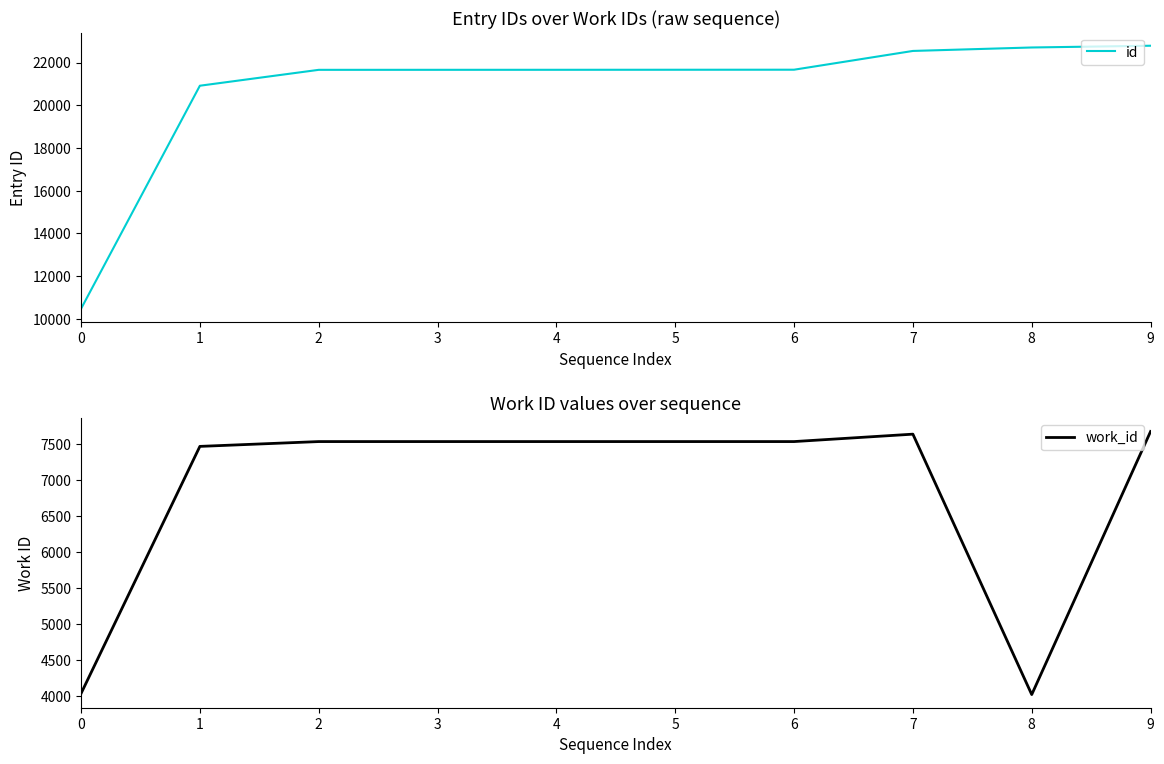

List the series in order of their peak value, lowest first.

work_id, id